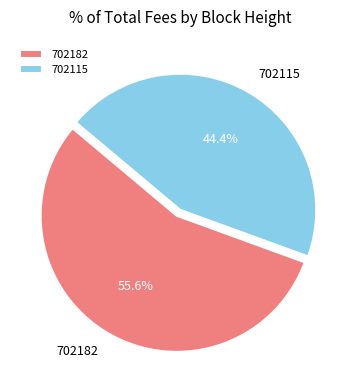

How many slices are in this pie chart?

2